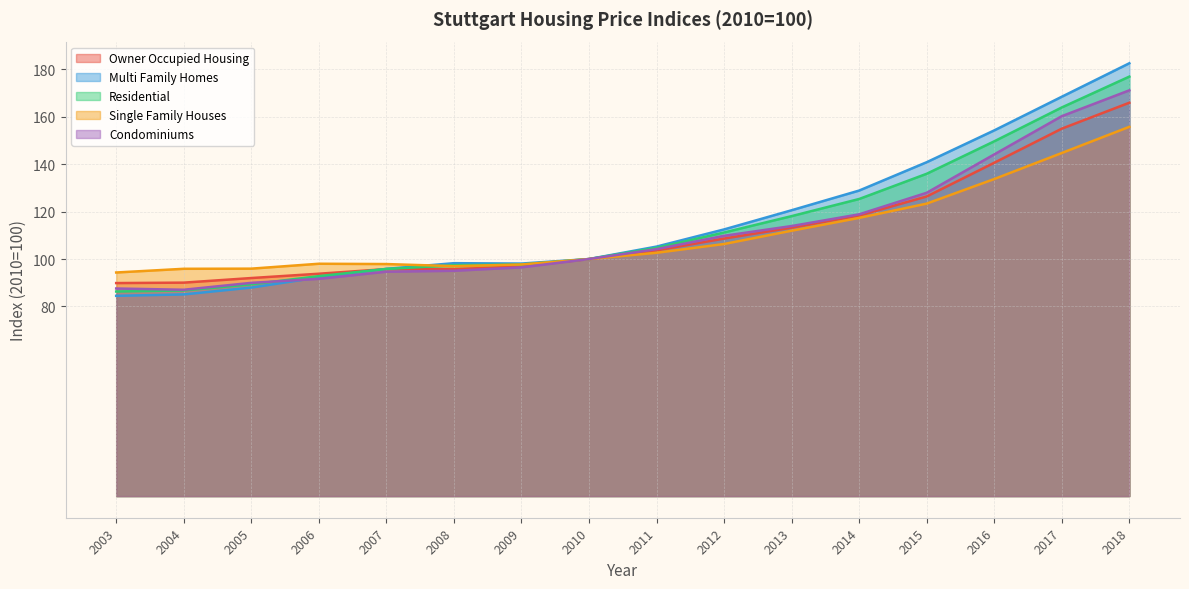

What is the difference between the maximum and minimum values in the Condominiums series?

84.1